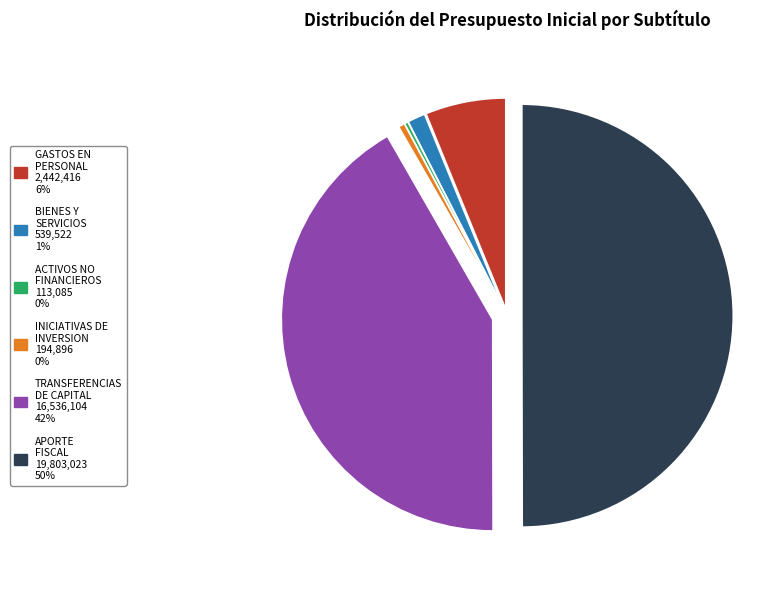

Between BIENES Y SERVICIOS 539,522 1% and APORTE FISCAL 19,803,023 50%, which is larger?

APORTE FISCAL 19,803,023 50%